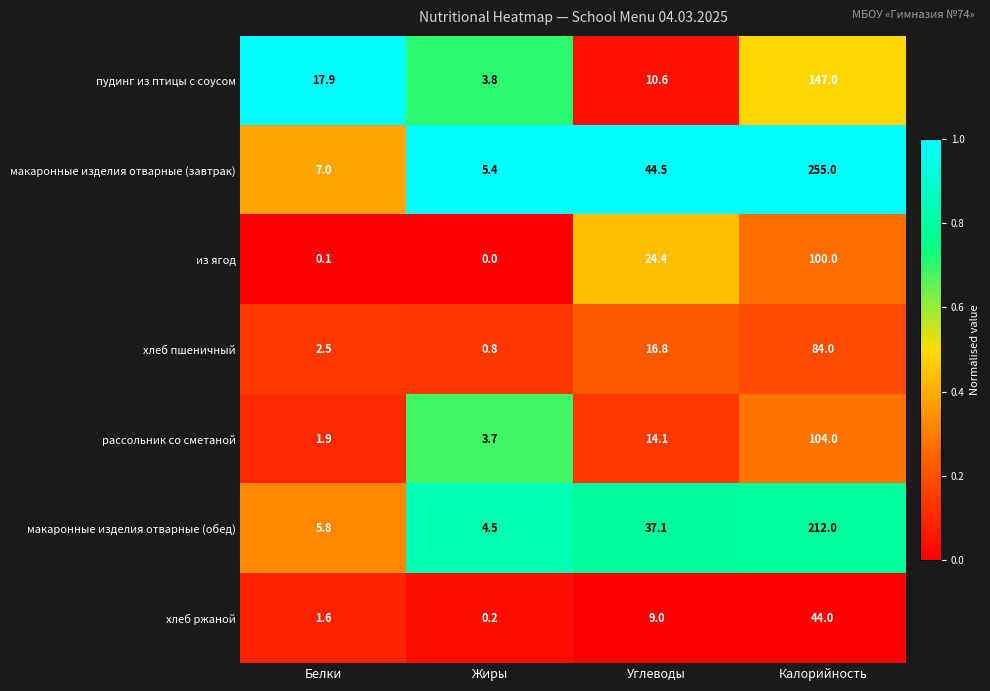

What is the difference between the highest and lowest values at Калорийность?

211.0